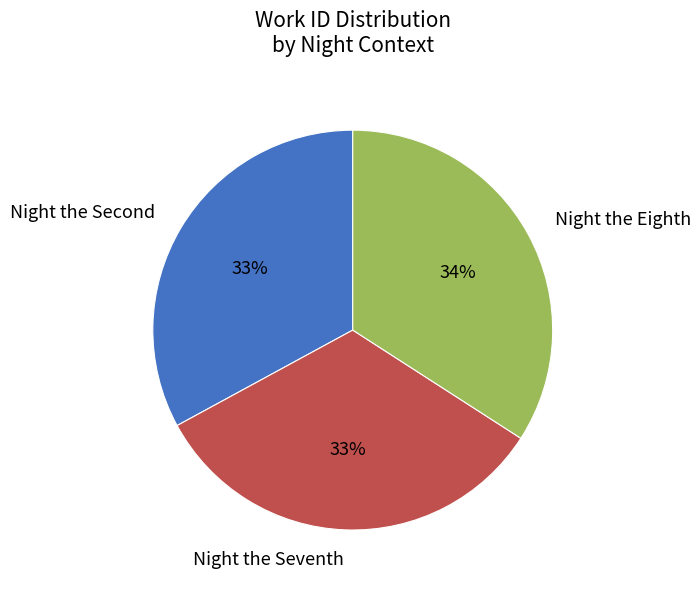

To the nearest percent, what portion does Night the Eighth represent?

34%